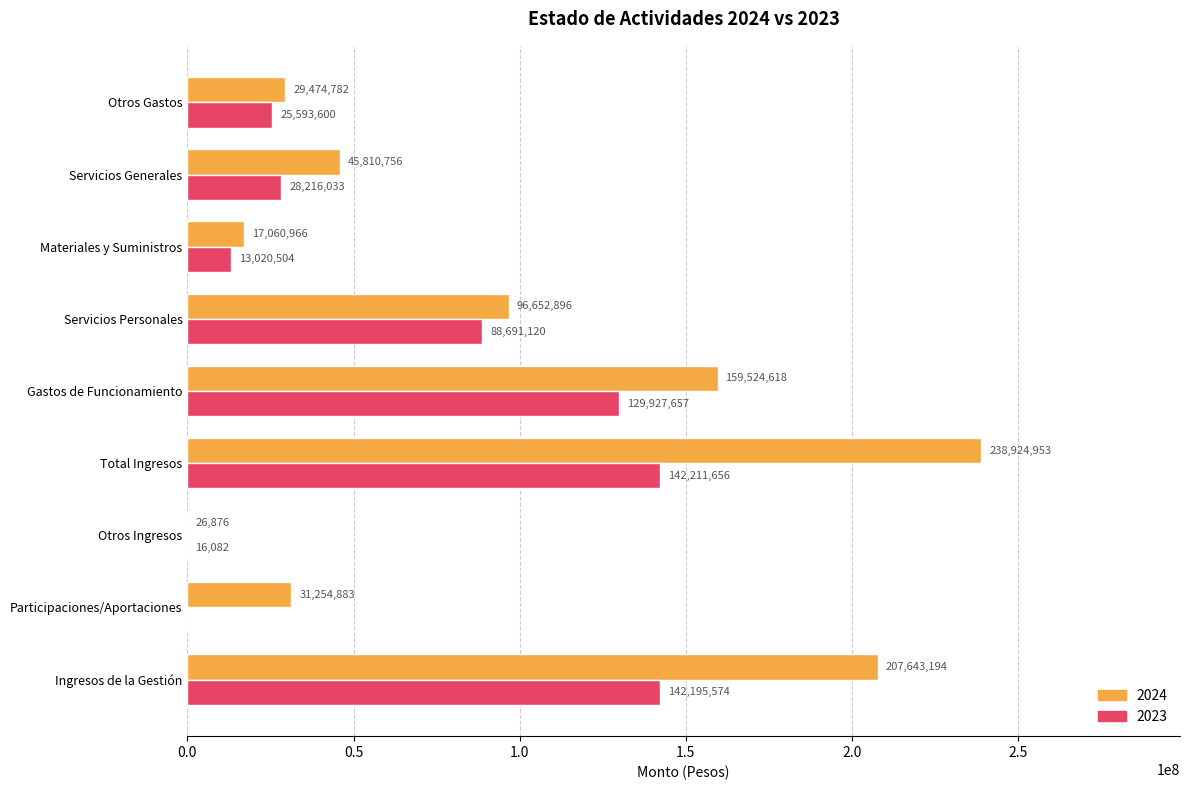

What is the sum of the 2023 values at Otros Ingresos and Participaciones/Aportaciones?

16082